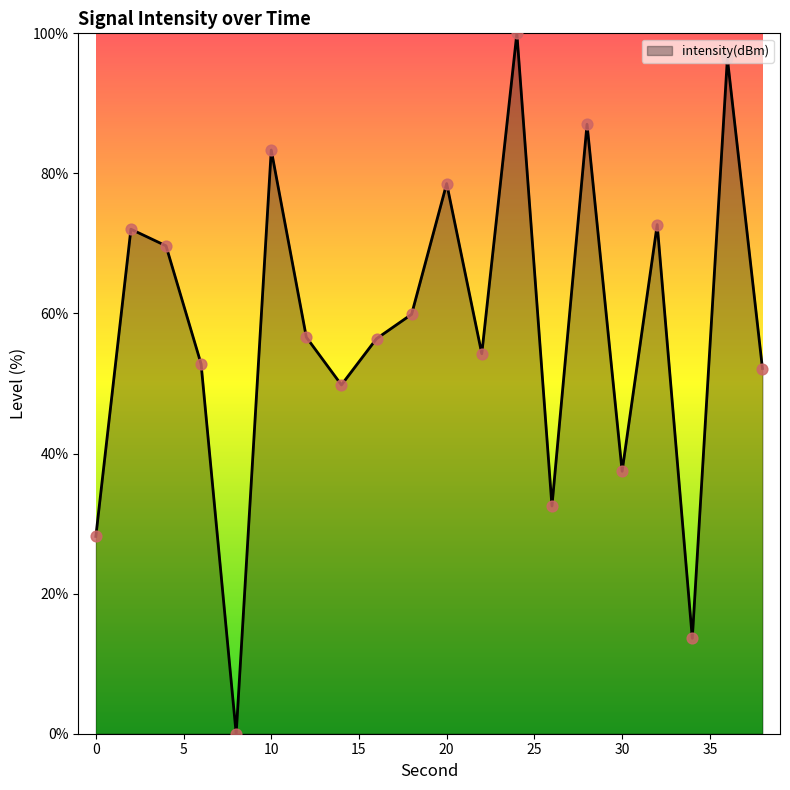

What is the maximum value shown in the chart?

100.0